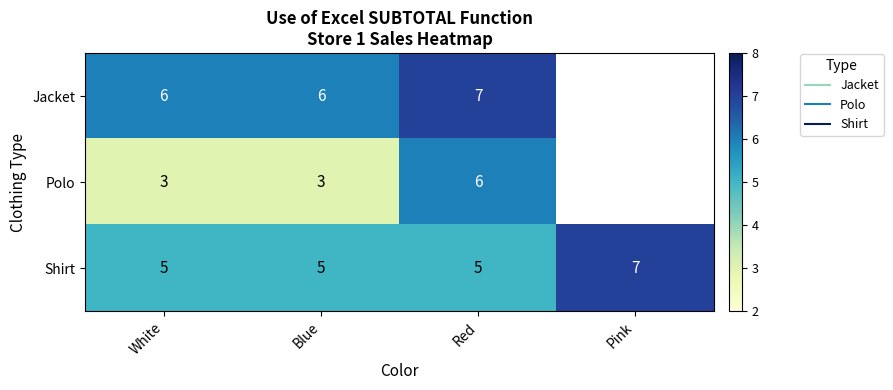

Is the value of Jacket at Blue greater than the value of Polo at Red?

No